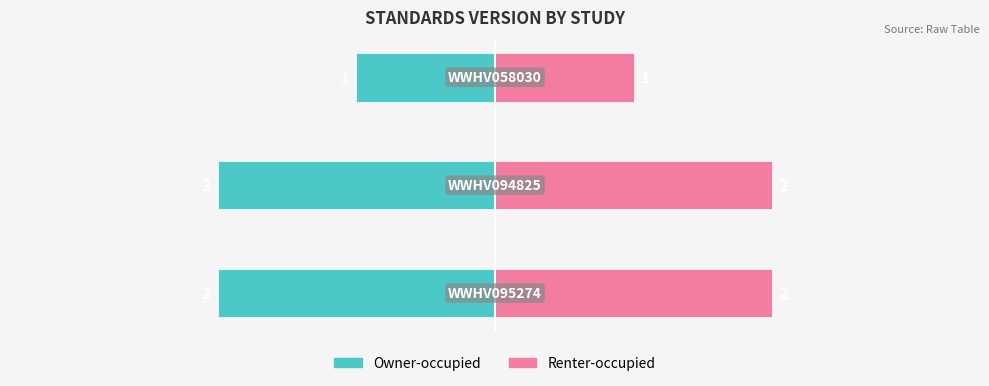

What is the sum of all Renter-occupied values?

5